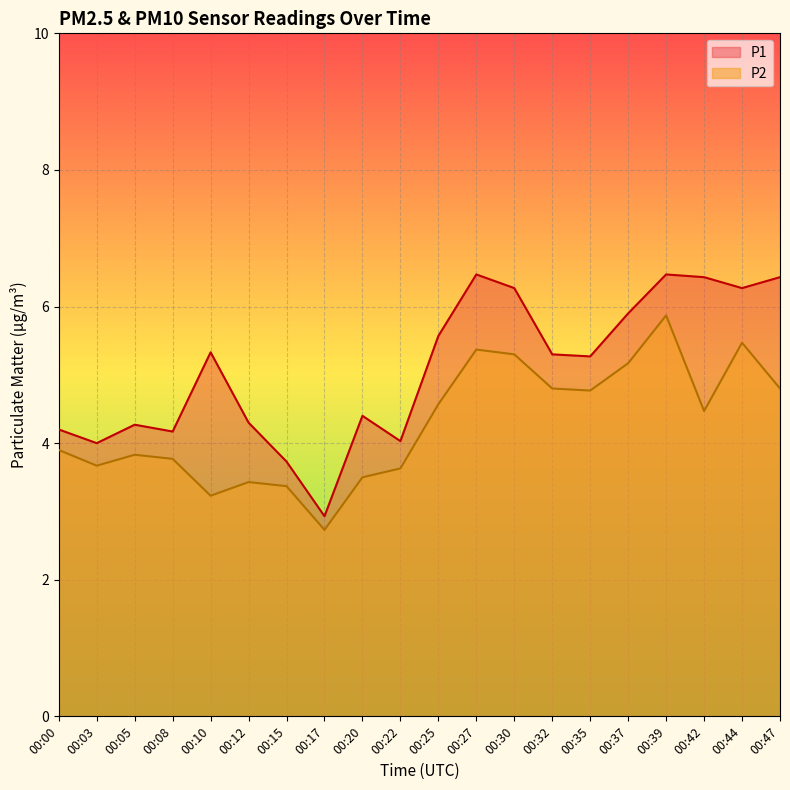

Which series has the largest range (max minus min)?

P1